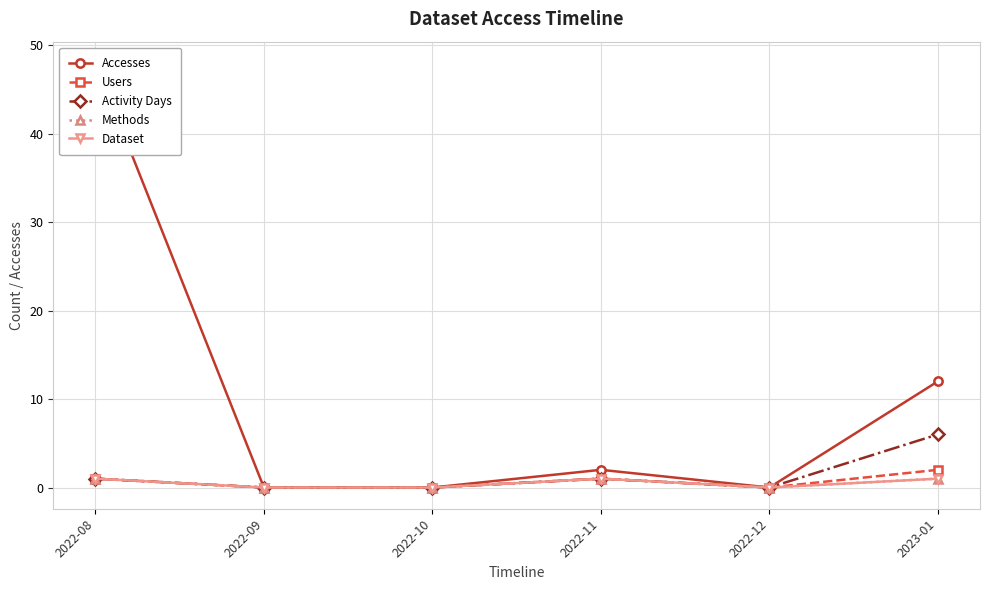

What is the difference between the Dataset values at 2022-12 and 2022-11?

1